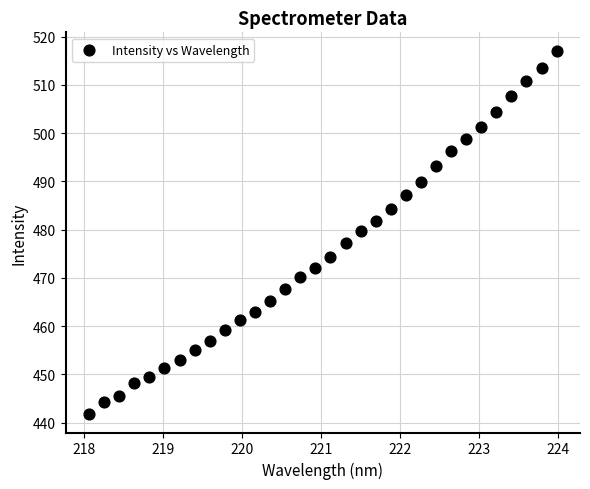

What is the range of X values (max minus min)?

5.9